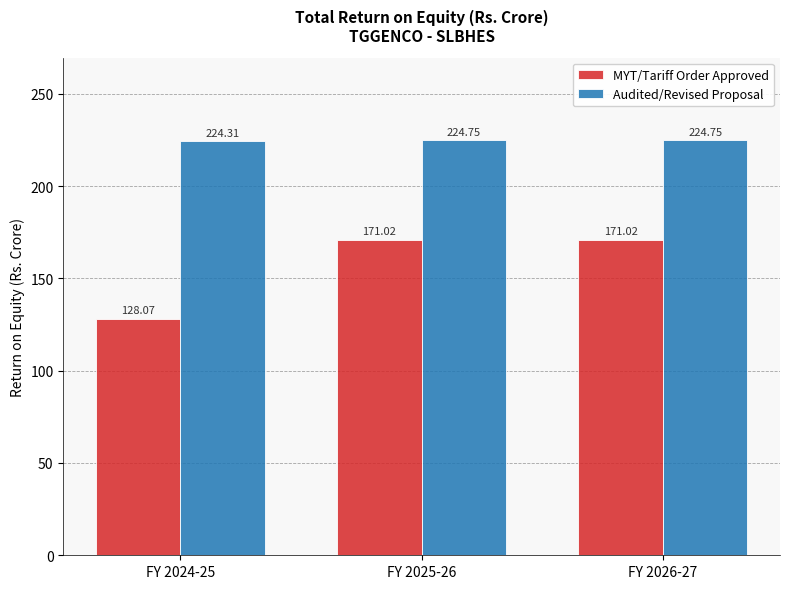

What is the total value across all series at FY 2024-25?

352.4